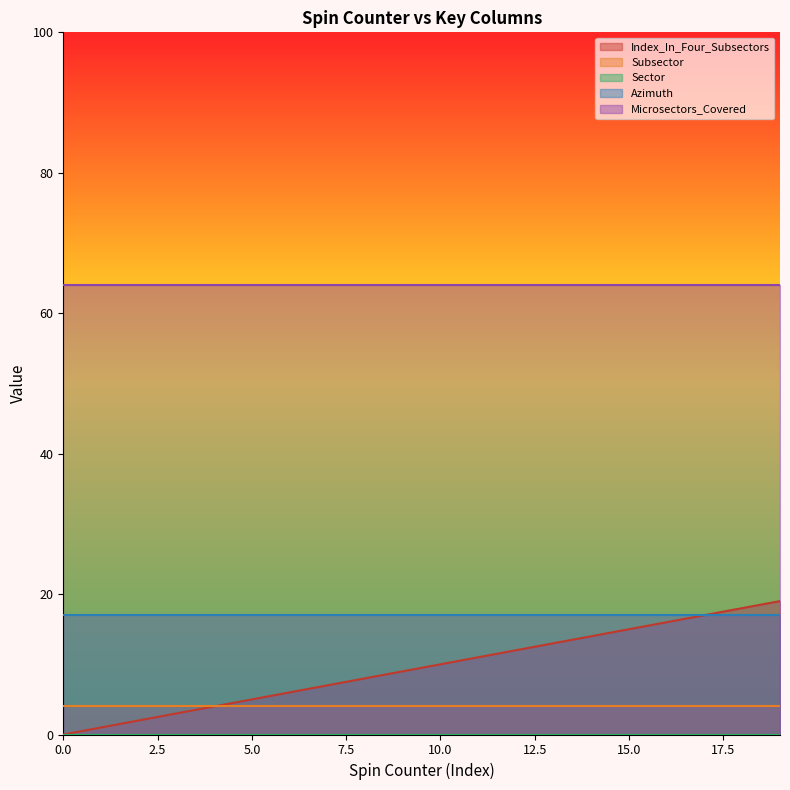

What is the average value of the Subsector series?

4